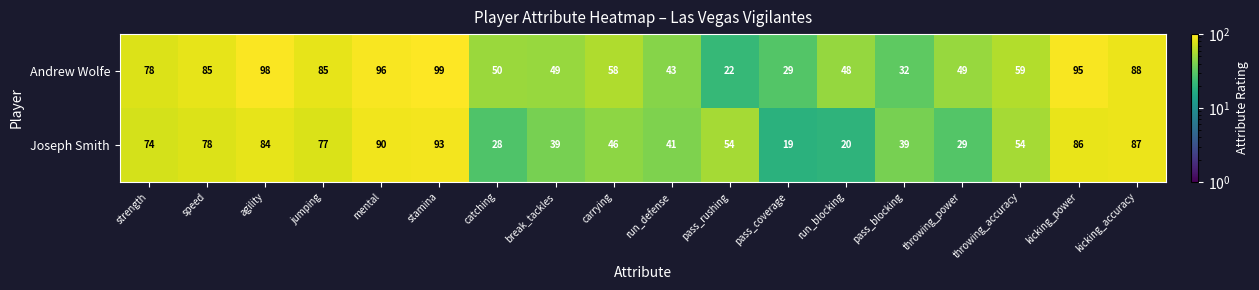

What is the total value across all series at kicking_power?

181